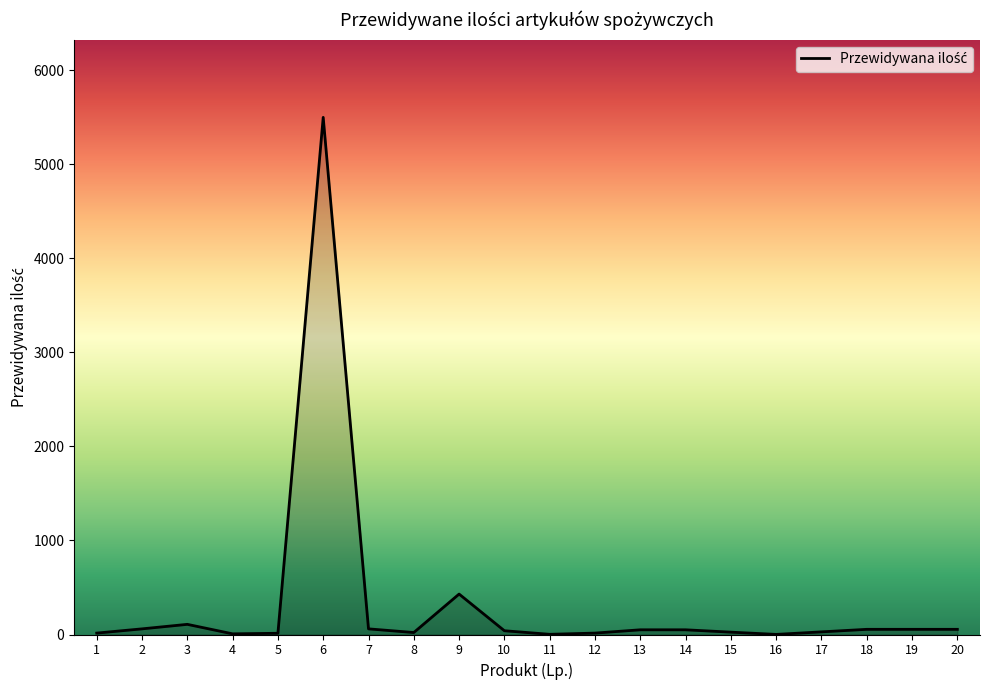

What is the difference between the maximum and minimum values?

5499